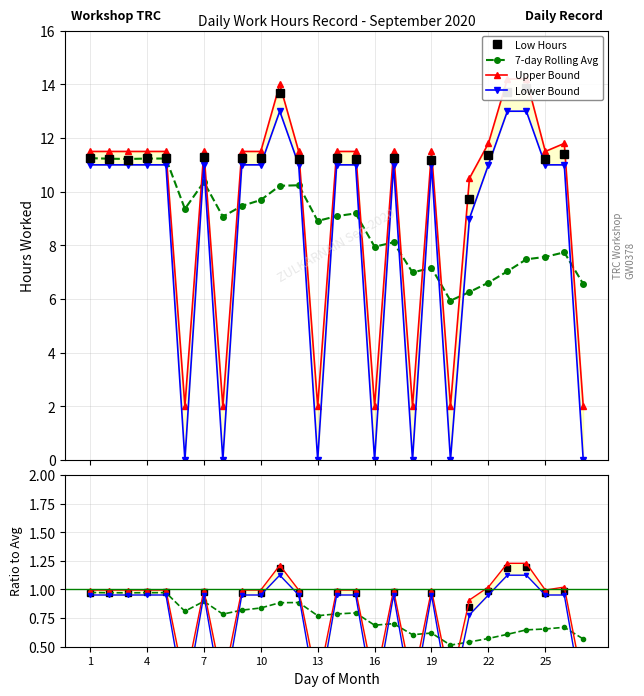

True or false: 7-day Rolling Avg has more than 1 interior local peaks.

True